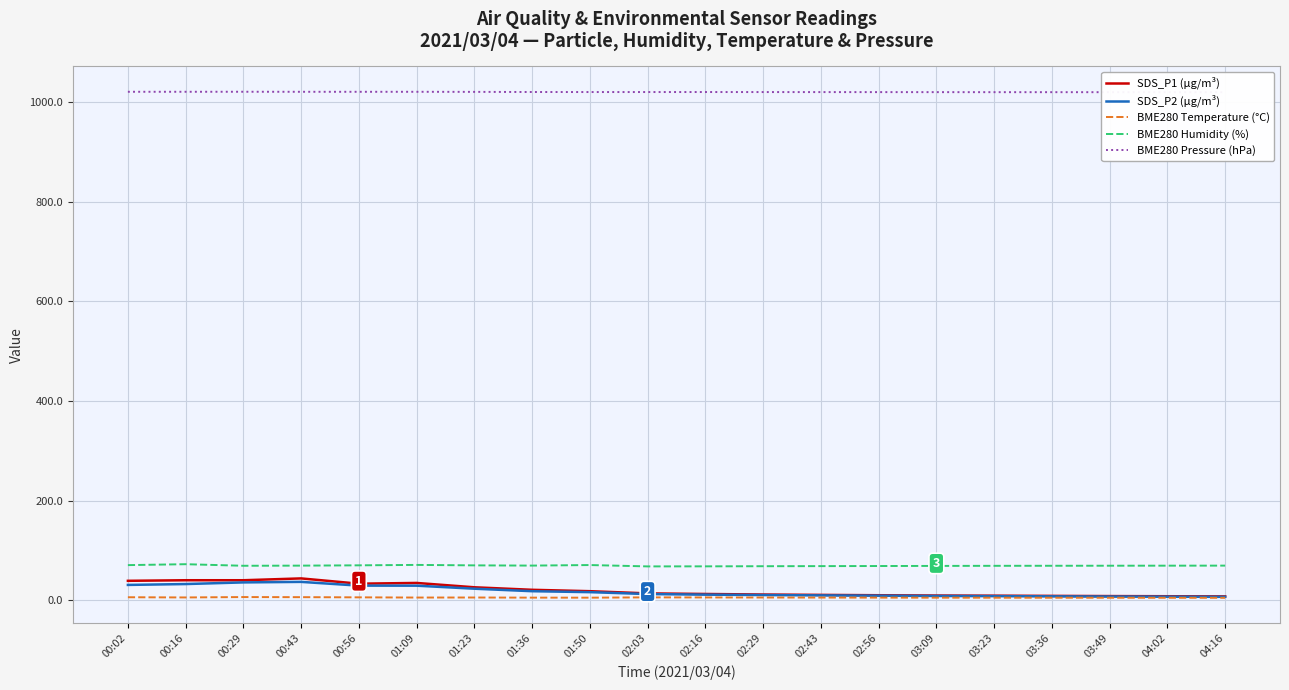

What value does the SDS_P2 (µg/m³) series have at 01:09?

29.0